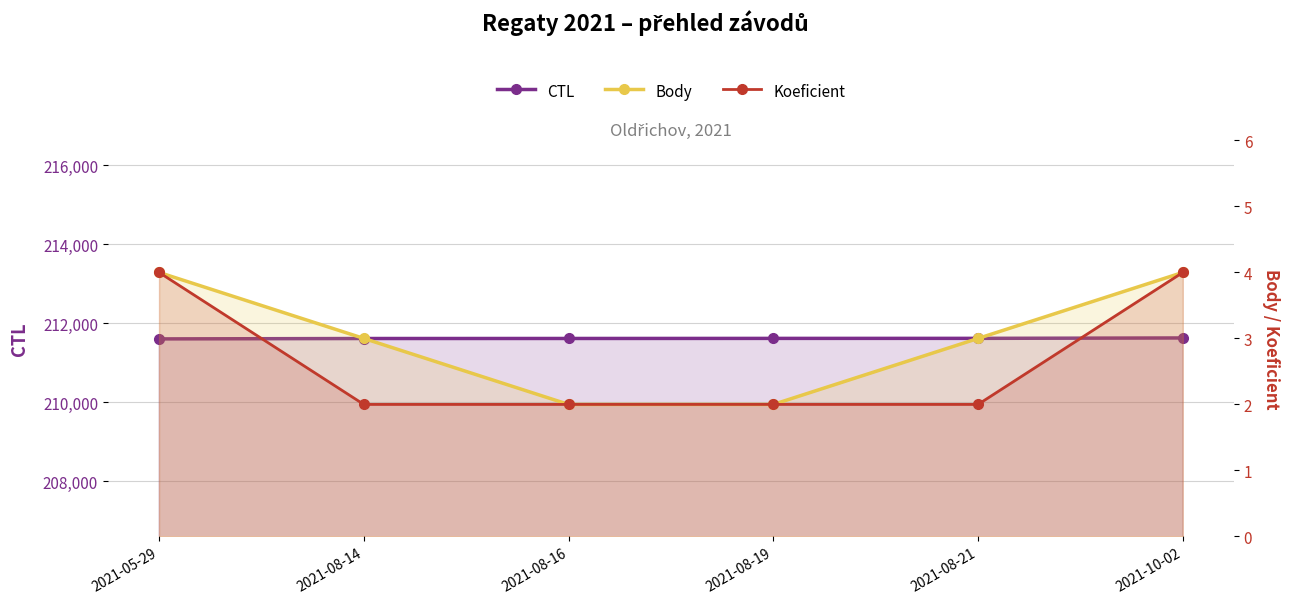

Which has a higher value, 2021-08-16 or 2021-05-29?

2021-08-16